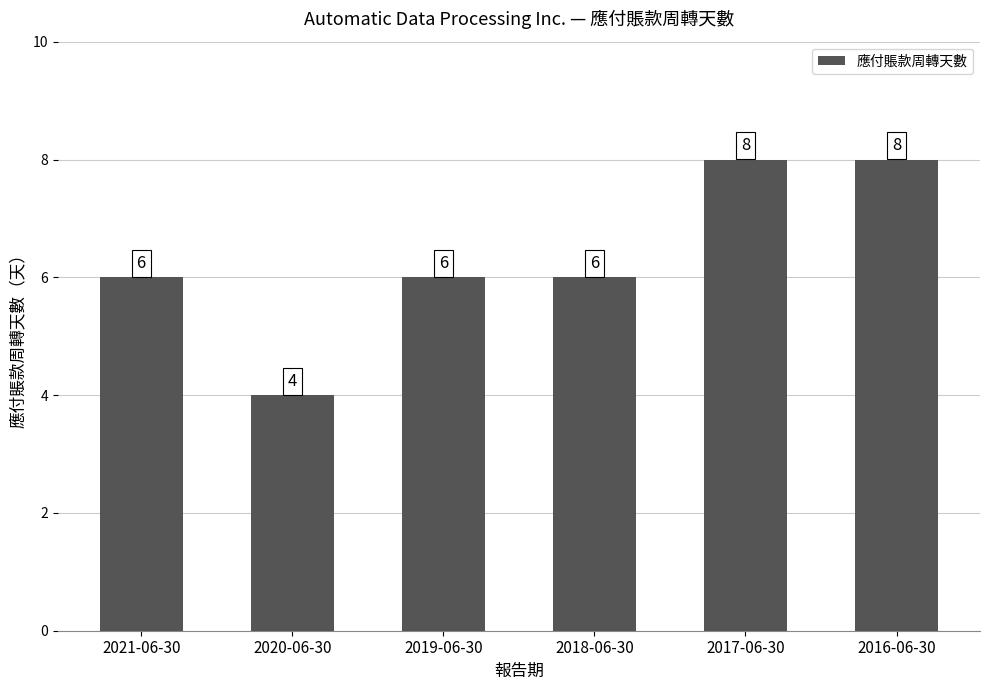

Which label corresponds to the smallest value in the chart?

2020-06-30